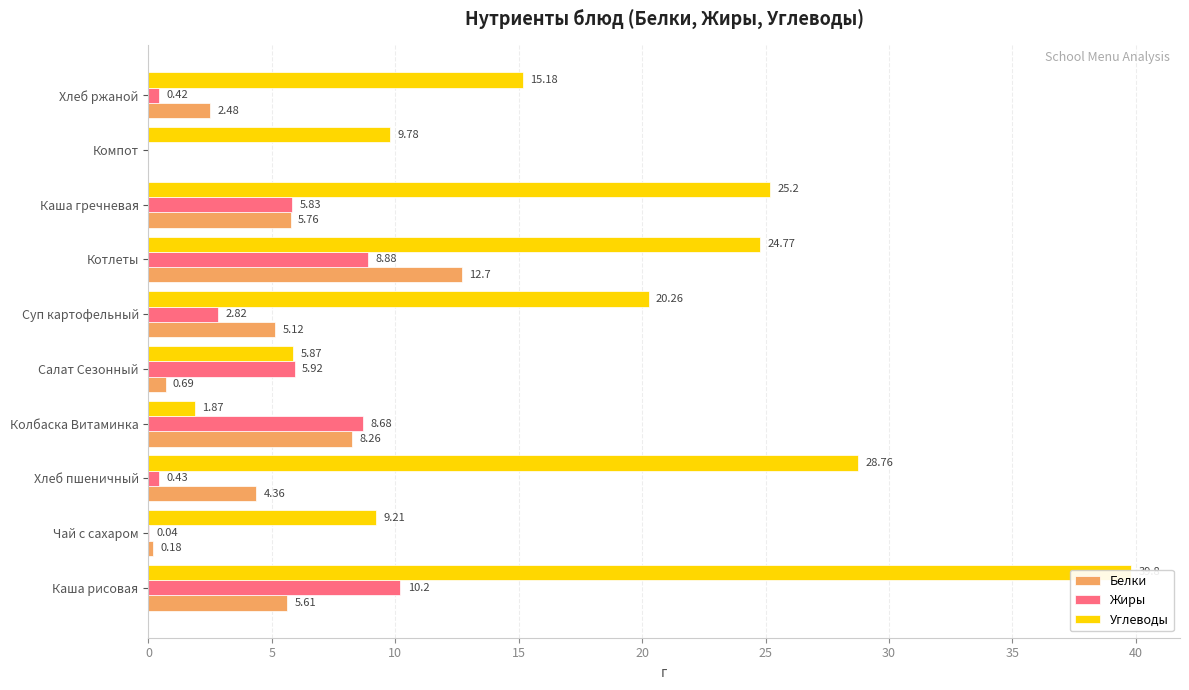

What is the difference between the maximum and minimum values in the Жиры series?

10.2